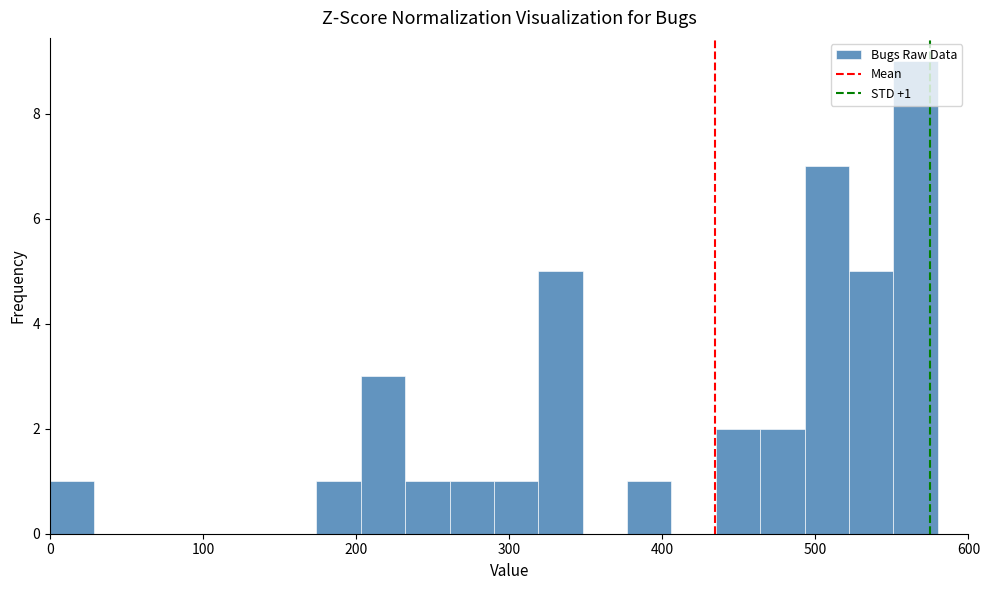

Read against the x-axis, roughly where is the centre of the tallest bar?

570